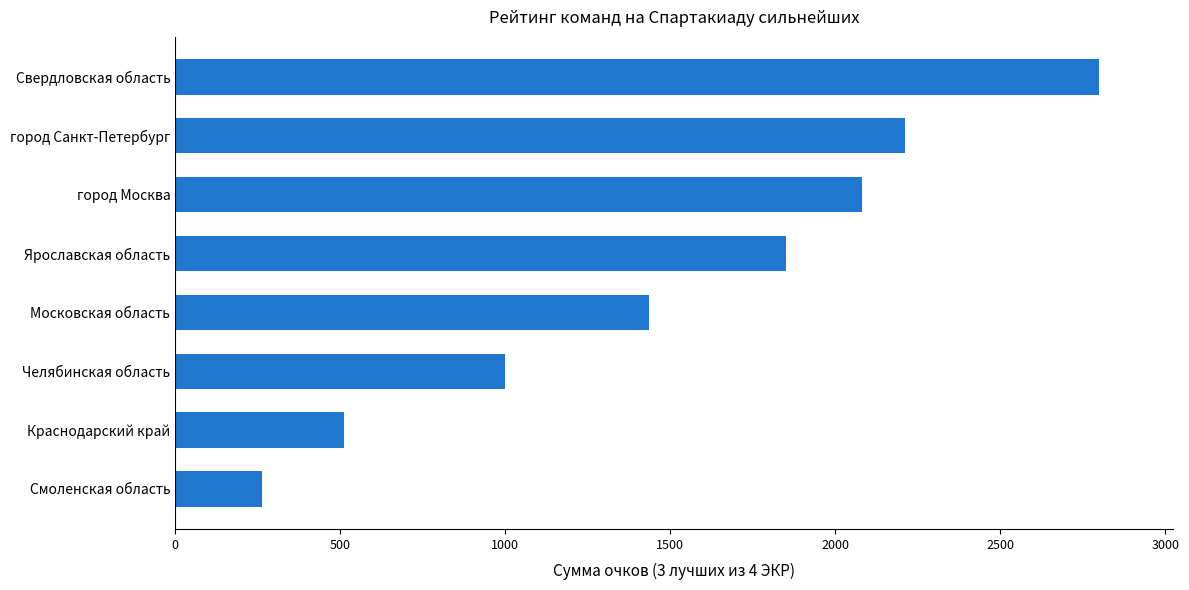

Rank the categories by value from highest to lowest.

Свердловская область, город Санкт-Петербург, город Москва, Ярославская область, Московская область, Челябинская область, Краснодарский край, Смоленская область